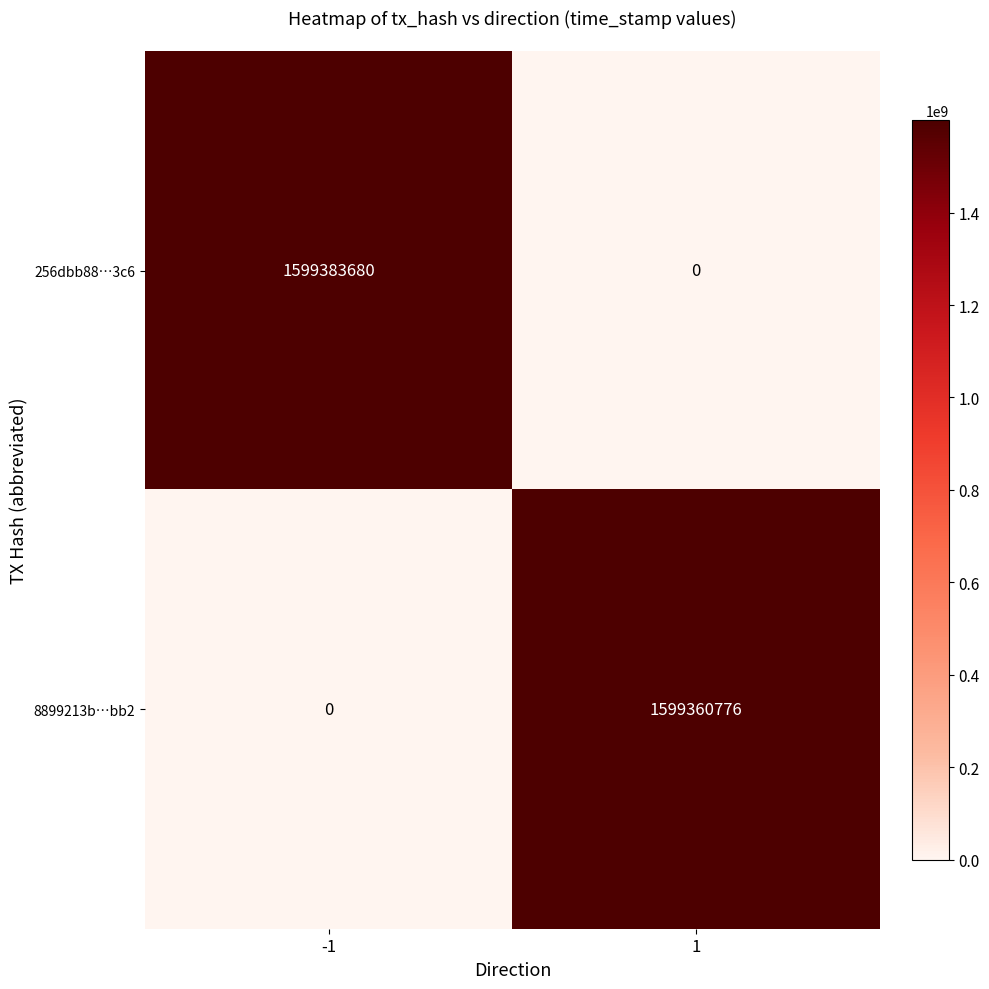

What is the sum of the 256dbb88…3c6 values at -1 and 1?

1599383680